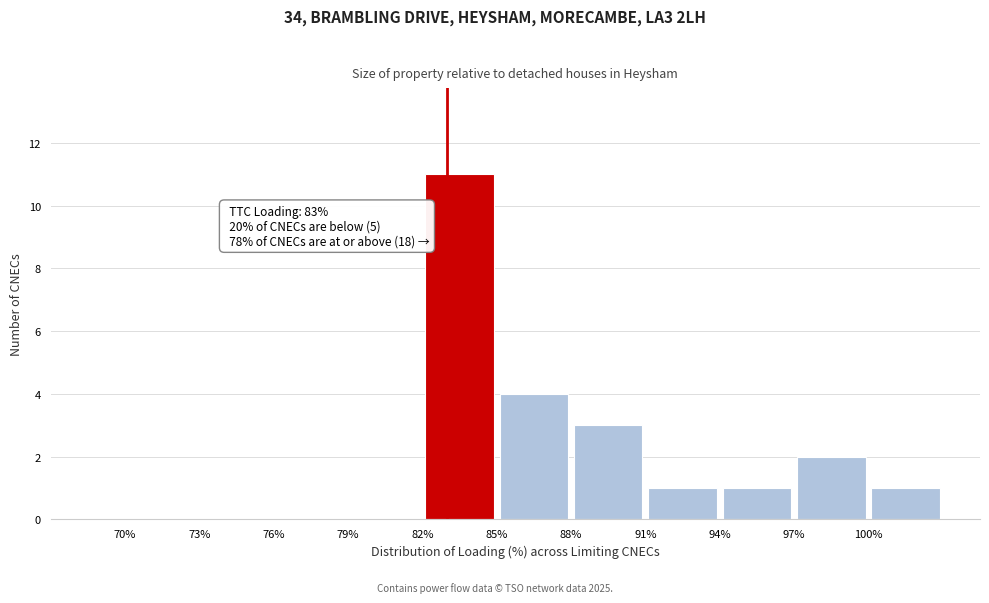

Over which range of the x-axis is the bar tallest?

82 to 85